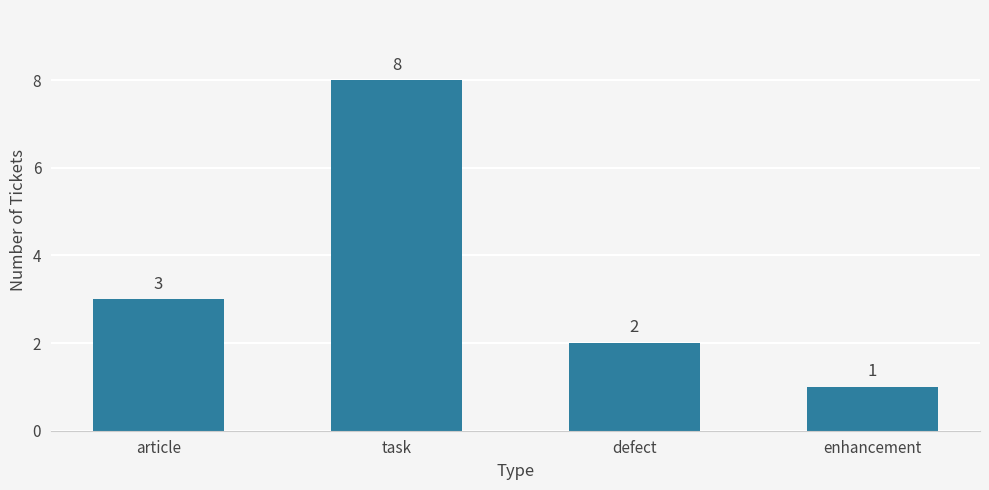

What is the average value?

4